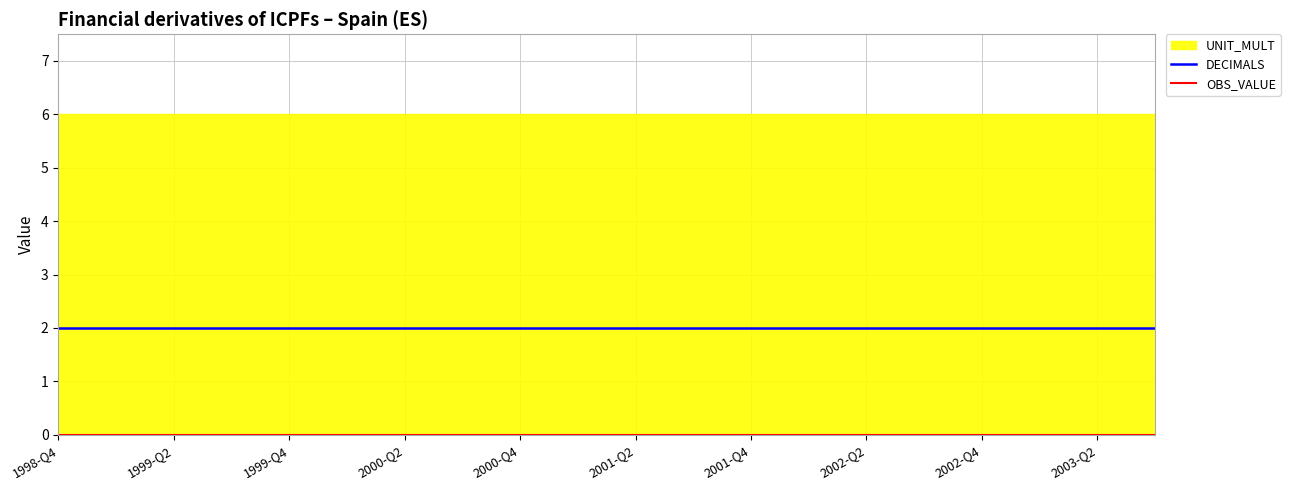

True or false: DECIMALS and OBS_VALUE cross at least once.

False